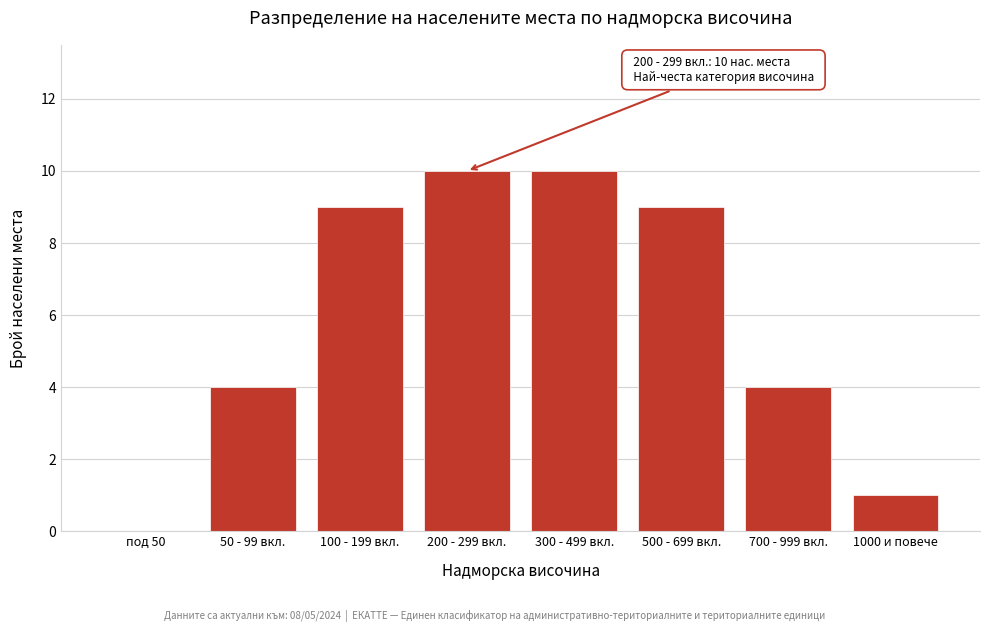

Reading right to left, transcribe all the data shown in this chart.

1000 и повече=1	700 - 999 вкл.=4	500 - 699 вкл.=9	300 - 499 вкл.=10	200 - 299 вкл.=10	100 - 199 вкл.=9	50 - 99 вкл.=4	под 50=0